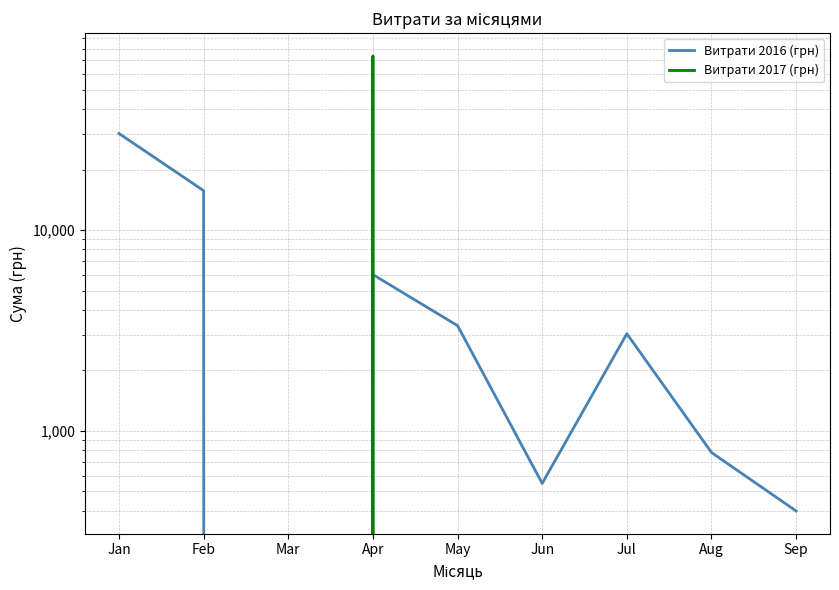

What is the difference between the highest and lowest values at Jun?

548.6